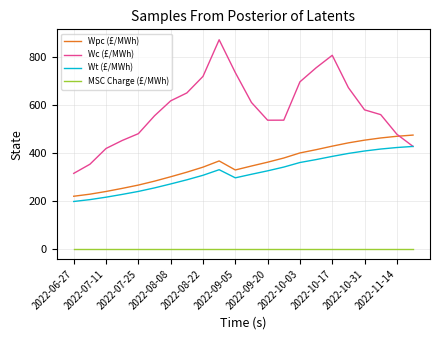

What is the average value of the Wpc (£/MWh) series?

353.2